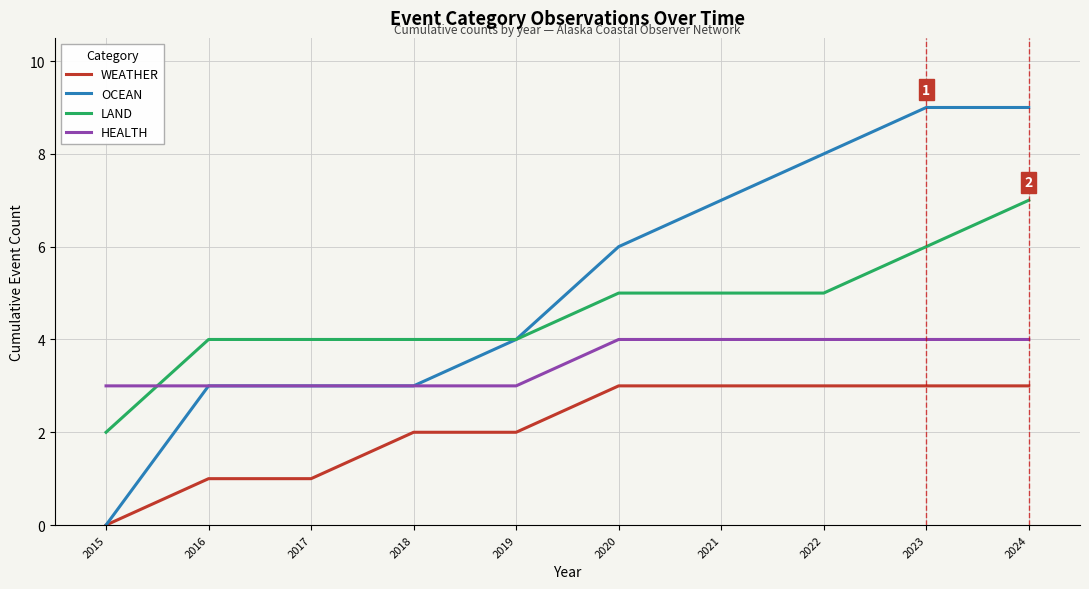

Reading right to left, list all the values displayed in this chart.

WEATHER: 3	3	3	3	3	2	2	1	1	0
OCEAN: 9	9	8	7	6	4	3	3	3	0
LAND: 7	6	5	5	5	4	4	4	4	2
HEALTH: 4	4	4	4	4	3	3	3	3	3